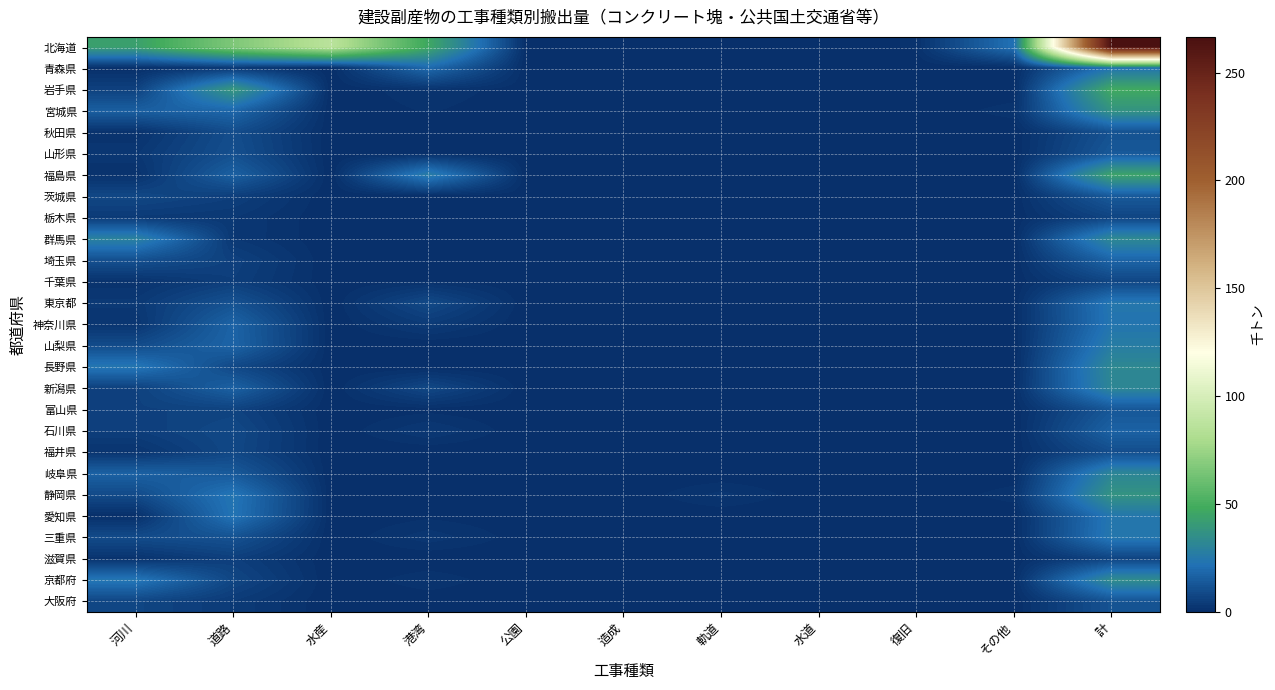

At which category does the chart reach its minimum across all series?

軌道